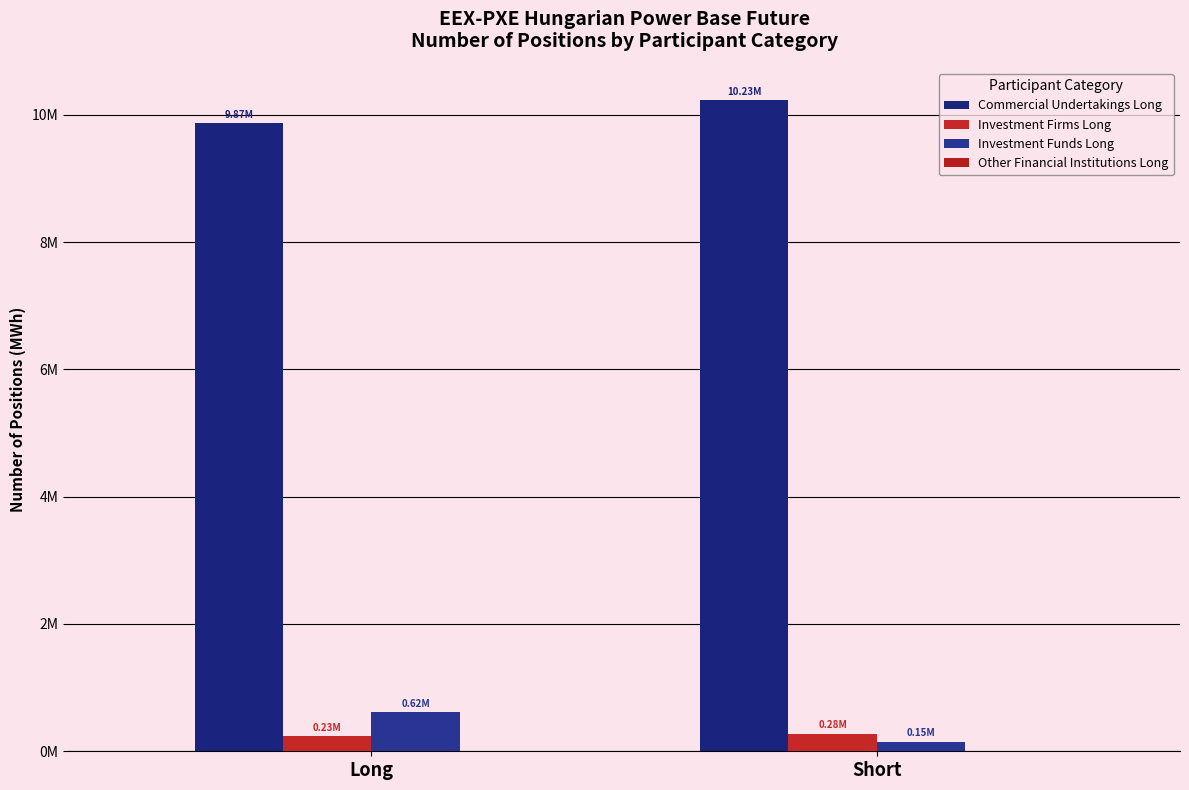

What is the difference between the maximum and minimum values in the Investment Funds Long series?

464402